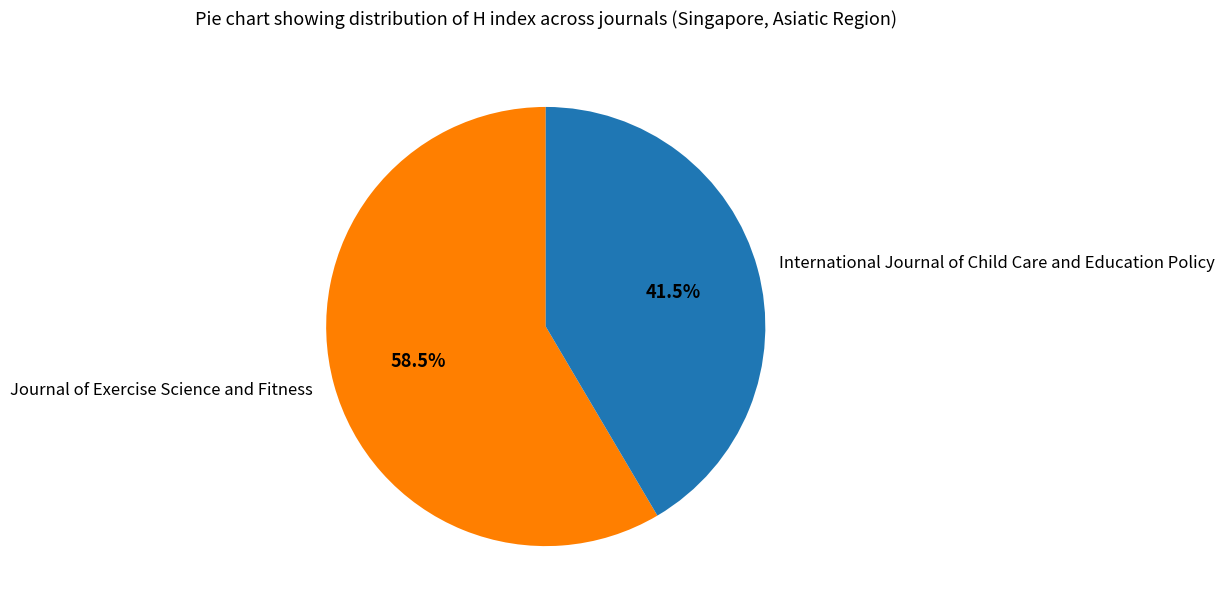

Does any single category account for the majority?

Yes